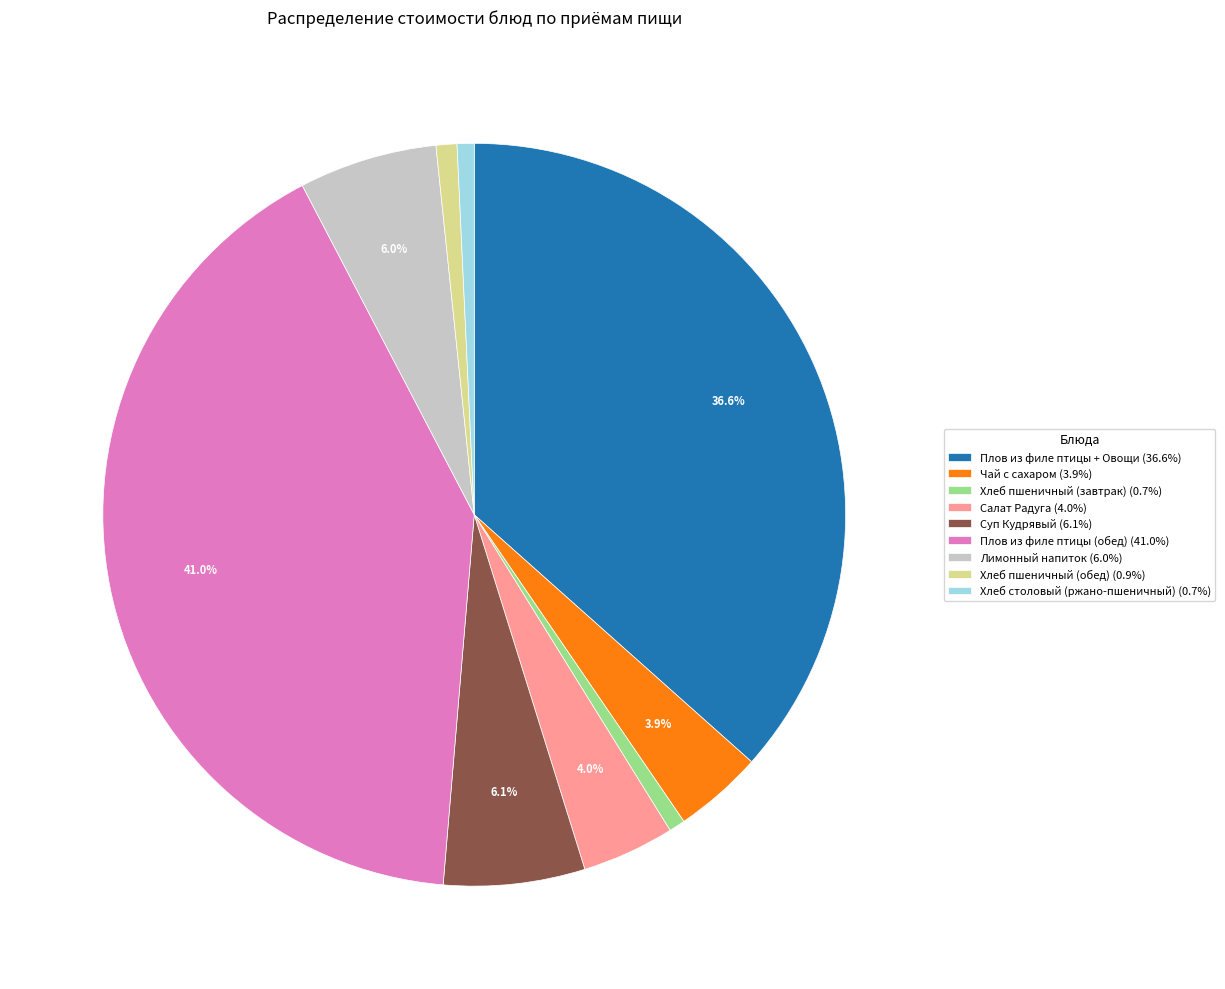

Is the sum of Плов из филе птицы + Овощи (36.6%) and Хлеб пшеничный (завтрак) (0.7%) greater than half?

No